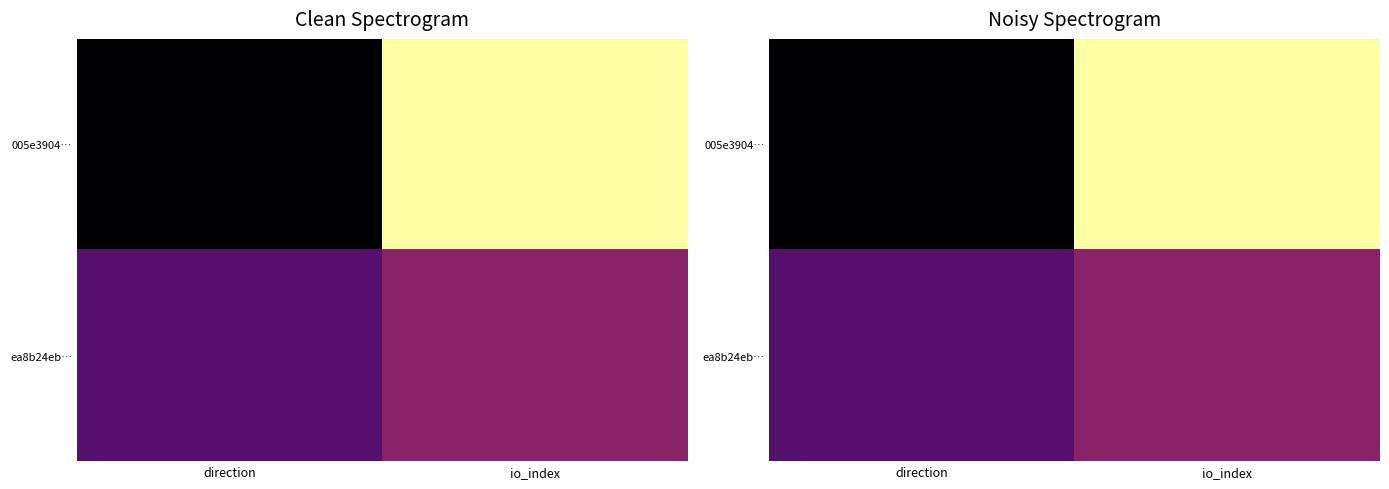

What is the highest value of the ea8b24eb… series?

2